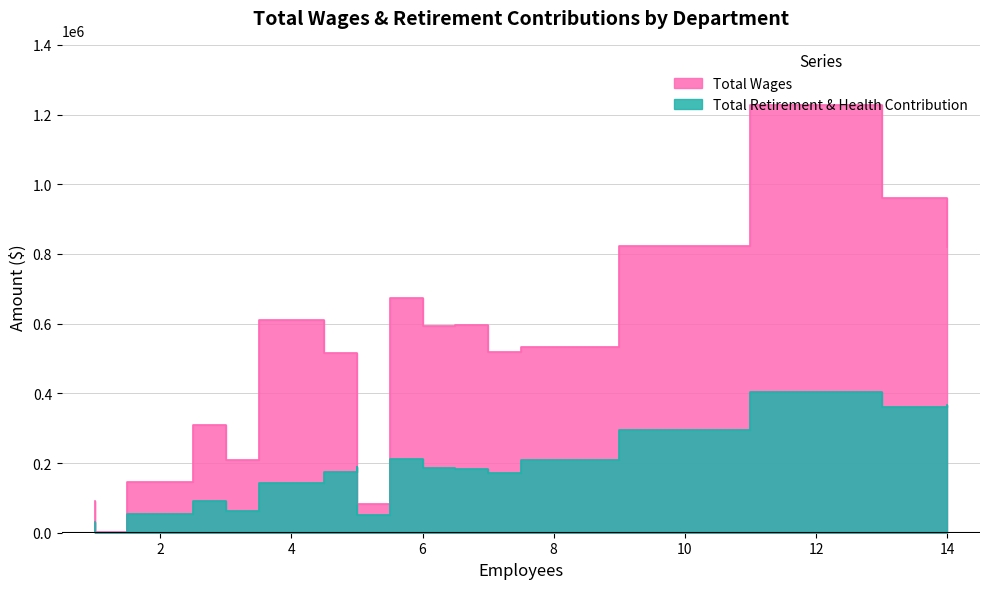

True or false: Total Wages and Total Retirement & Health Contribution intersect in this chart.

False